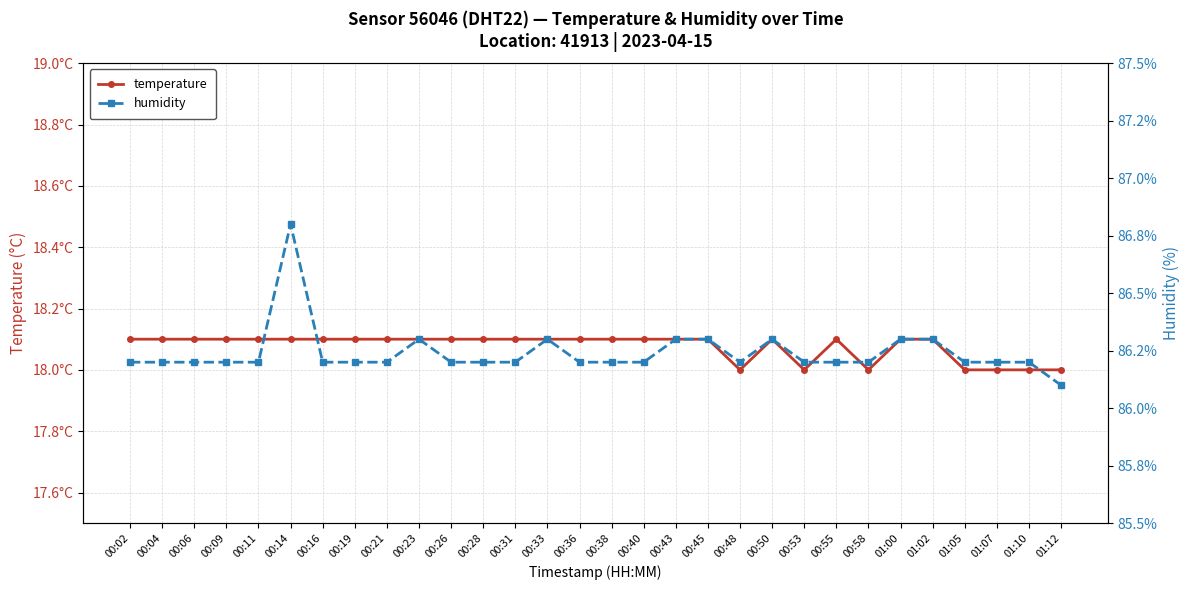

What is the value of the temperature point at the 17th from the left?

18.1